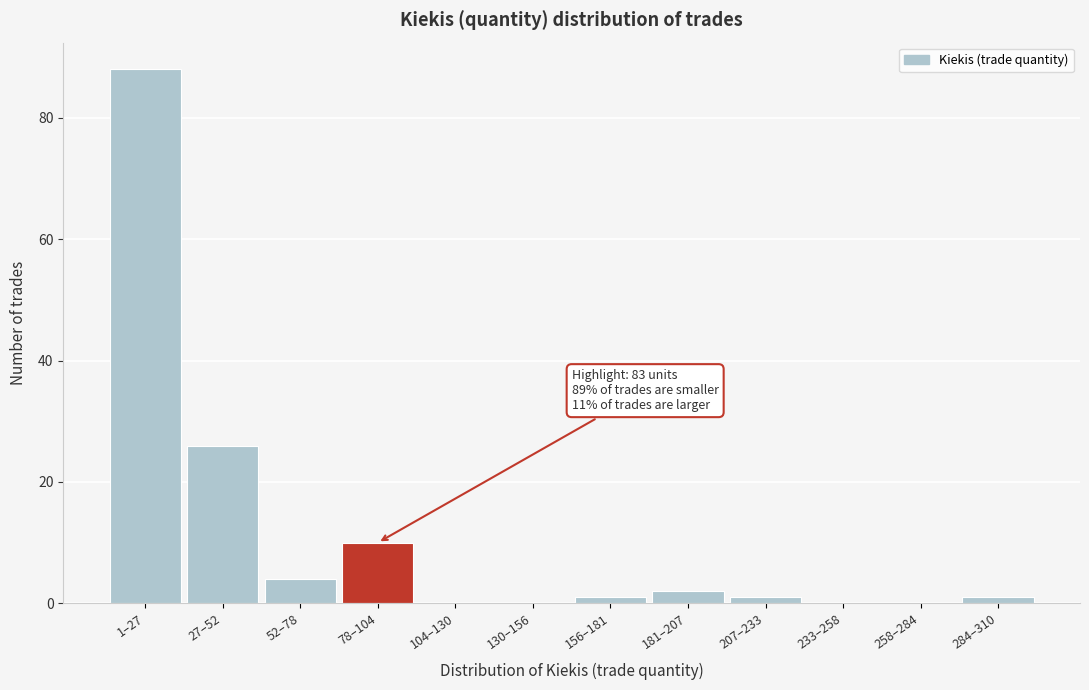

Reading left to right, list all the values displayed in this chart.

1–27=88	27–52=26	52–78=4	78–104=10	104–130=0	130–156=0	156–181=1	181–207=2	207–233=1	233–258=0	258–284=0	284–310=1